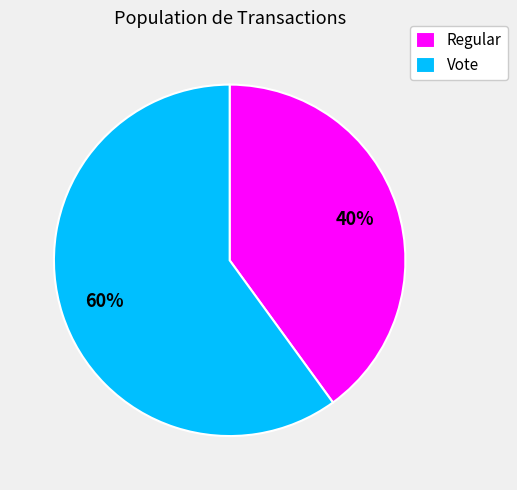

True or false: Vote accounts for 67% of the total.

False